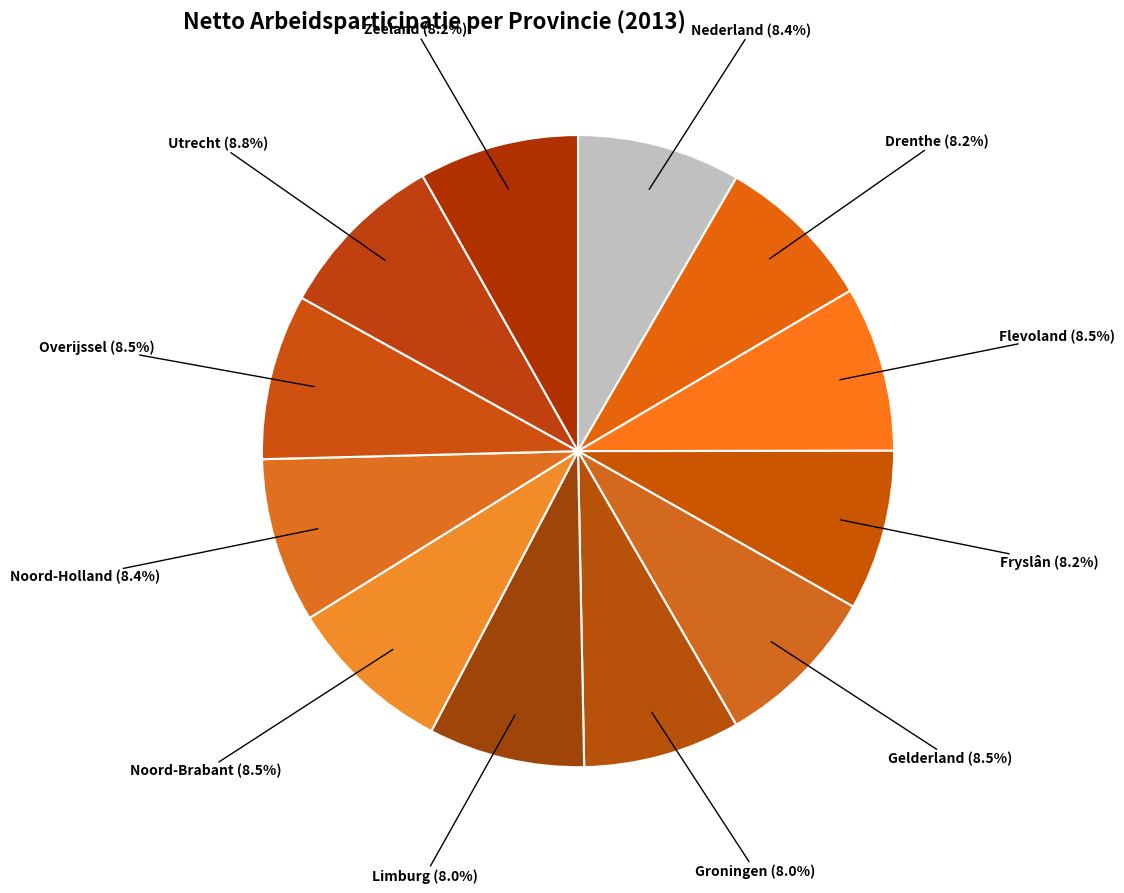

How many segments does this pie chart have?

12